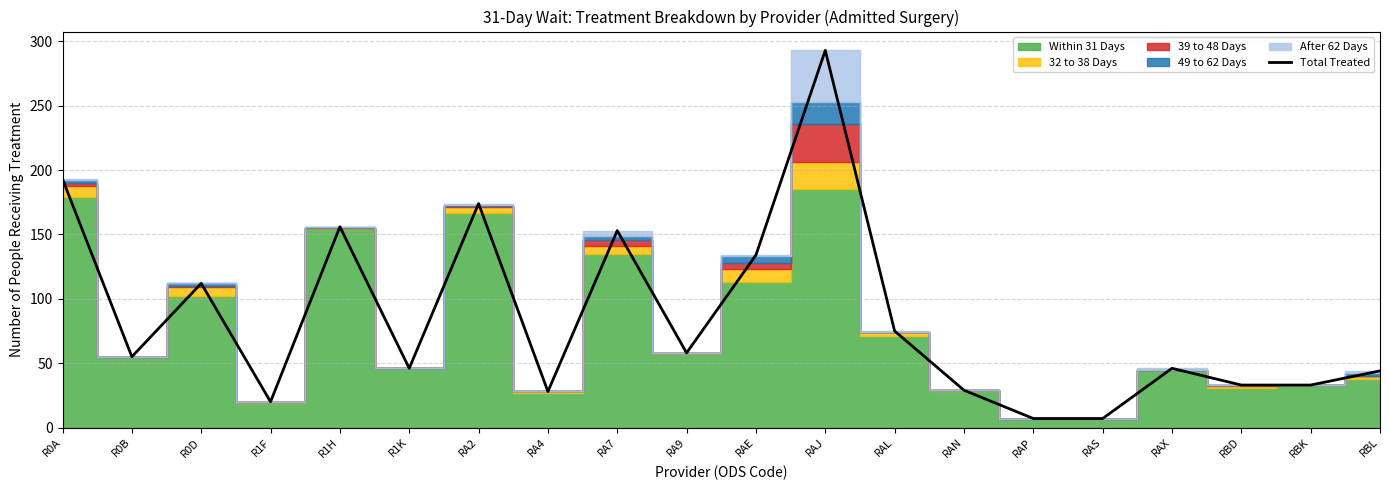

What is the greatest value displayed?

293